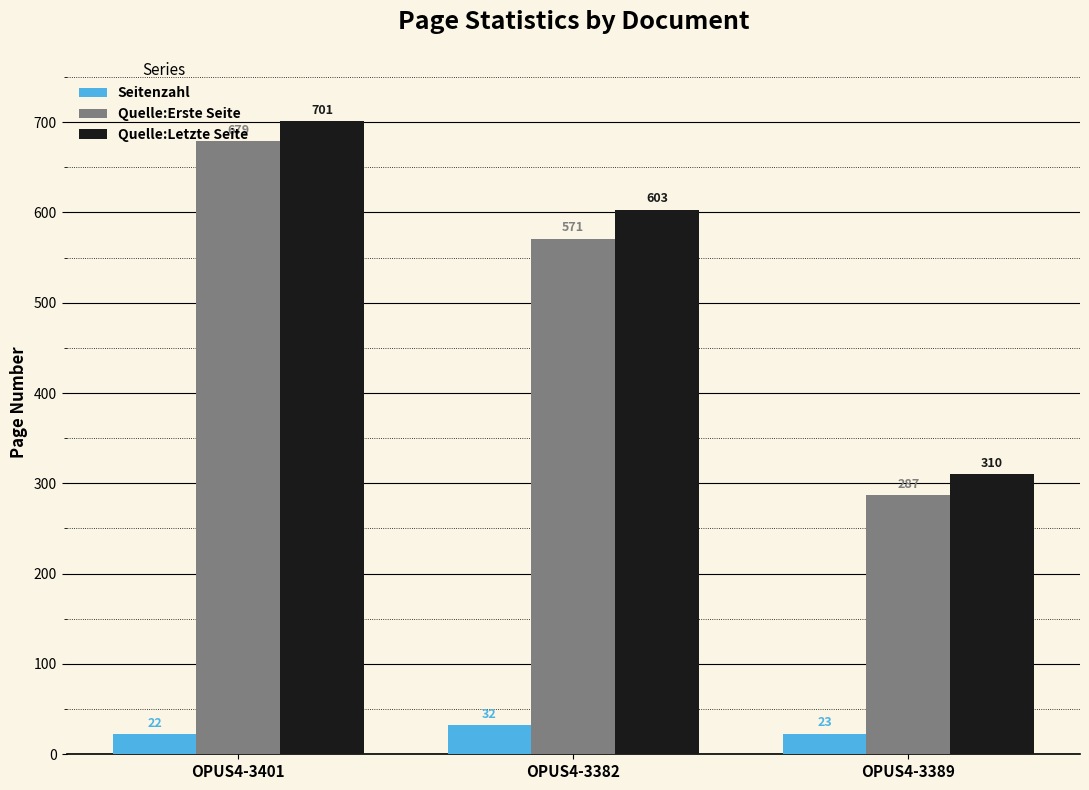

At OPUS4-3382, list the series in order from largest to smallest.

Quelle:Letzte Seite, Quelle:Erste Seite, Seitenzahl